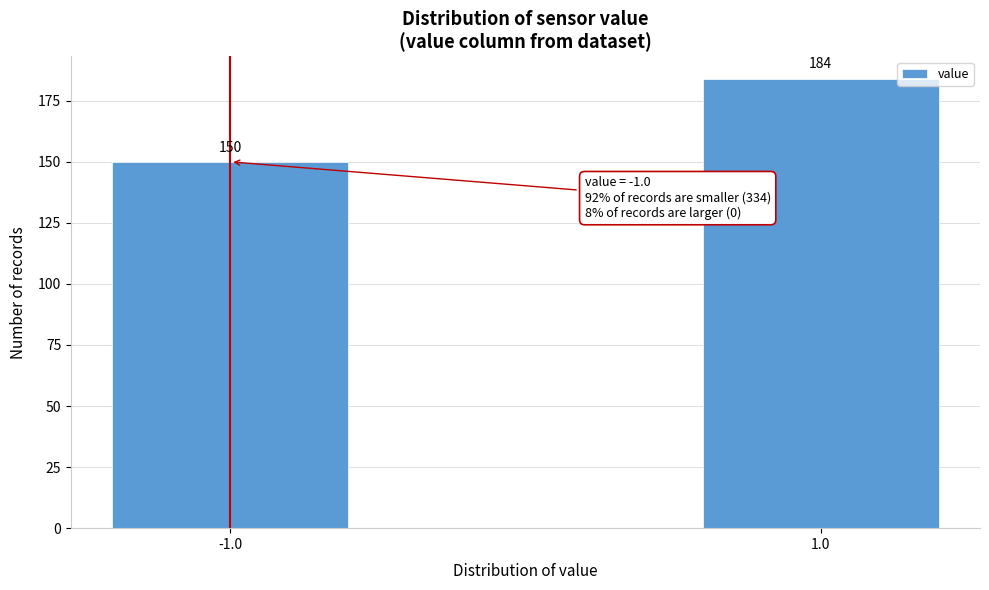

Reading right to left, transcribe all the data shown in this chart.

184	150